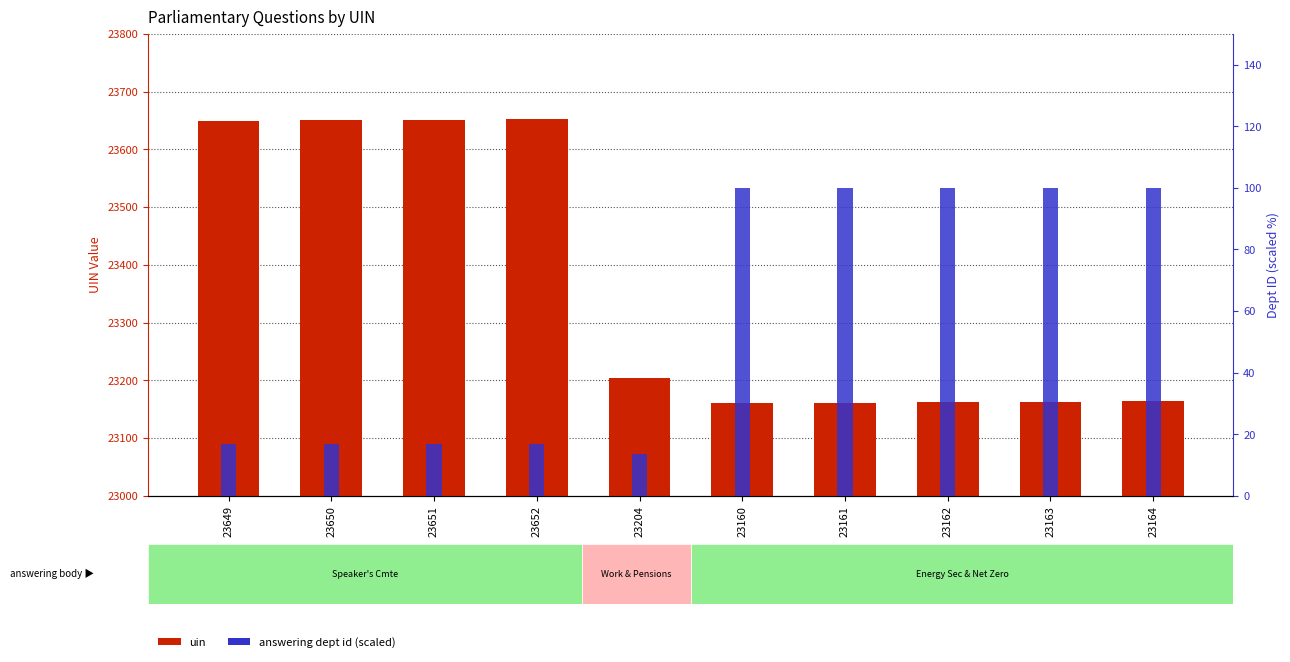

What is the minimum value for uin?

23160.0